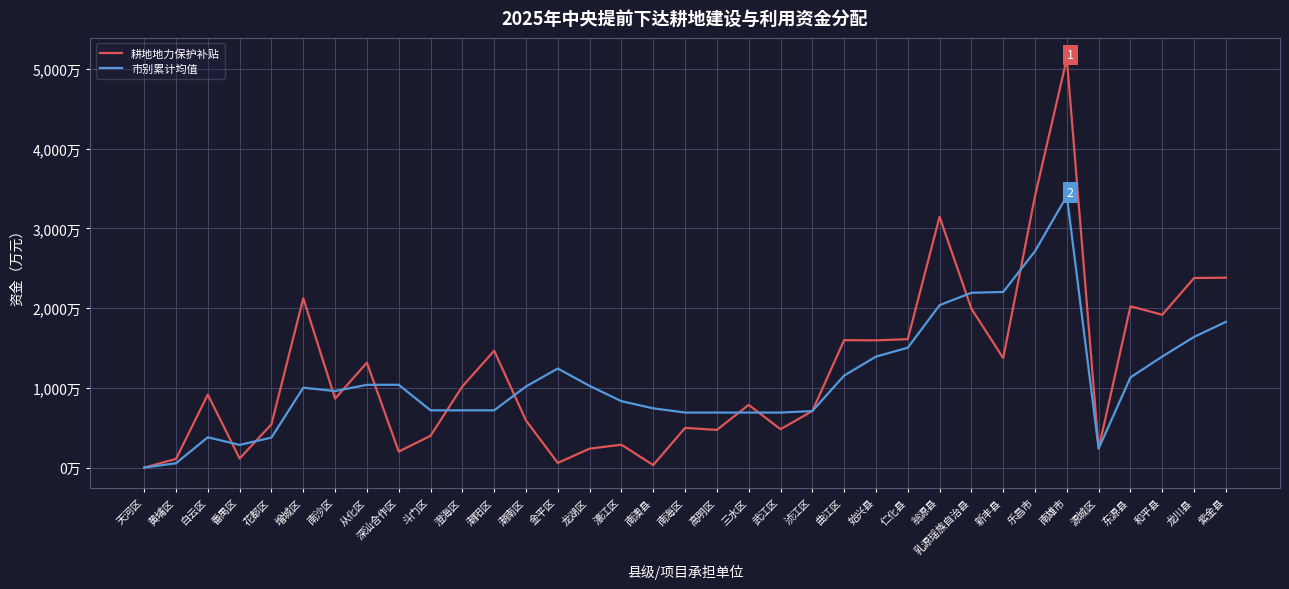

Reading left to right, list all the values displayed in this chart.

耕地地力保护补贴: 天河区=1.5	黄埔区=110.9	白云区=917.4	番禺区=116.0	花都区=544.8	增城区=2124.8	南沙区=866.5	从化区=1316.7	深汕合作区=202.7	斗门区=400.1	澄海区=1018.9	潮阳区=1467.0	潮南区=592.1	金平区=60.2	龙湖区=239.1	濠江区=288.5	南澳县=33.2	南海区=499.3	高明区=474.3	三水区=788.5	武江区=483.0	浈江区=710.4	曲江区=1599.6	始兴县=1597.3	仁化县=1612.1	翁源县=3146.1	乳源瑶族自治县=1994.9	新丰县=1374.8	乐昌市=3407.2	南雄市=5133.0	源城区=240.7	东源县=2024.2	和平县=1918.2	龙川县=2378.6	紫金县=2382.9
市别累计均值: 天河区=1.5	黄埔区=56.2	白云区=381.9	番禺区=286.4	花都区=378.1	增城区=1003.6	南沙区=961.0	从化区=1039.8	深汕合作区=1039.8	斗门区=719.8	澄海区=719.8	潮阳区=719.8	潮南区=1018.9	金平区=1243.9	龙湖区=1026.0	濠江区=834.6	南澳县=744.7	南海区=691.7	高明区=691.7	三水区=691.7	武江区=691.7	浈江区=710.4	曲江区=1155.4	始兴县=1393.2	仁化县=1504.7	翁源县=2038.5	乳源瑶族自治县=2193.6	新丰县=2203.8	乐昌市=2715.0	南雄市=3407.5	源城区=240.7	东源县=1132.5	和平县=1394.4	龙川县=1640.6	紫金县=1829.3